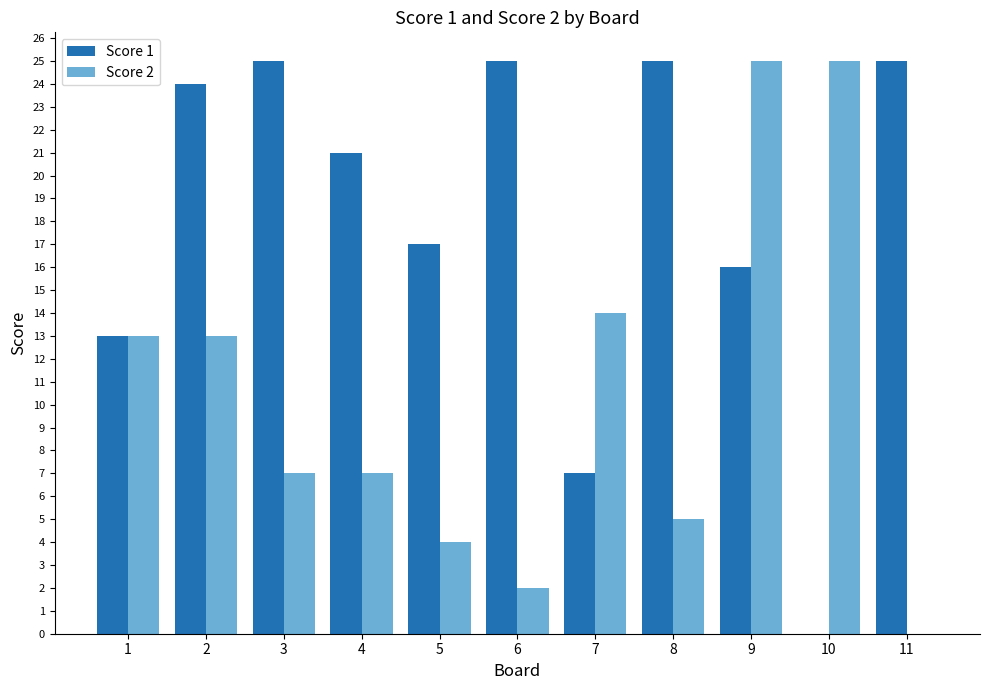

What is the spread (max minus min) of values at 3?

18